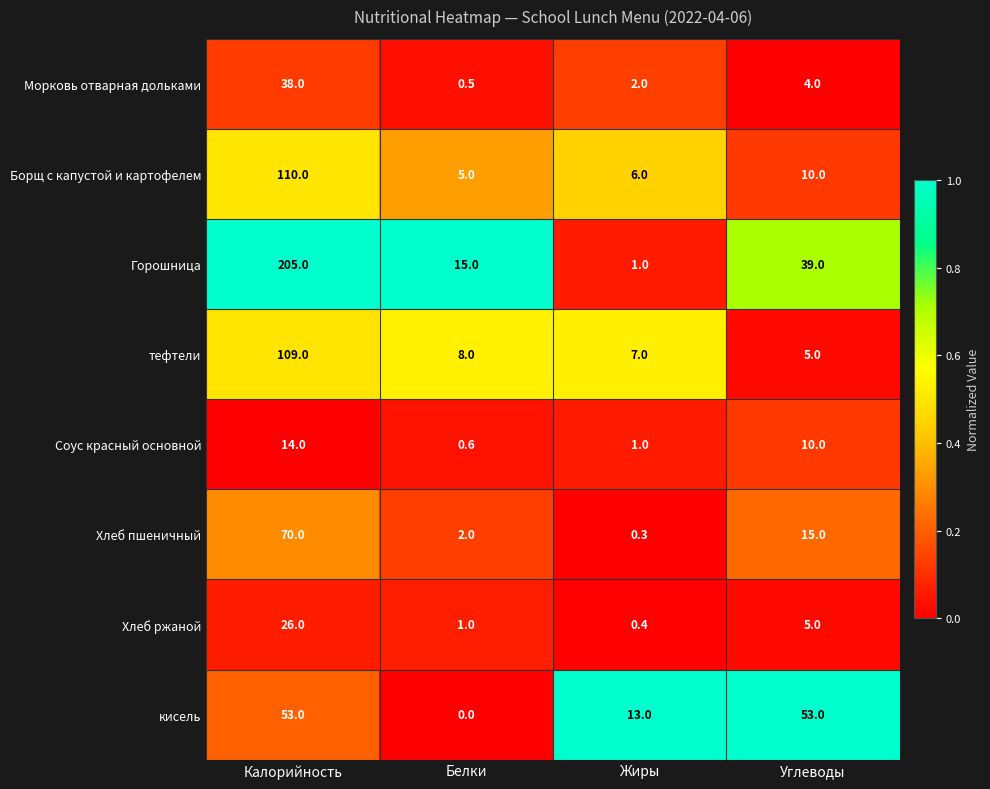

Where does the Соус красный основной series first go above 10?

Калорийность